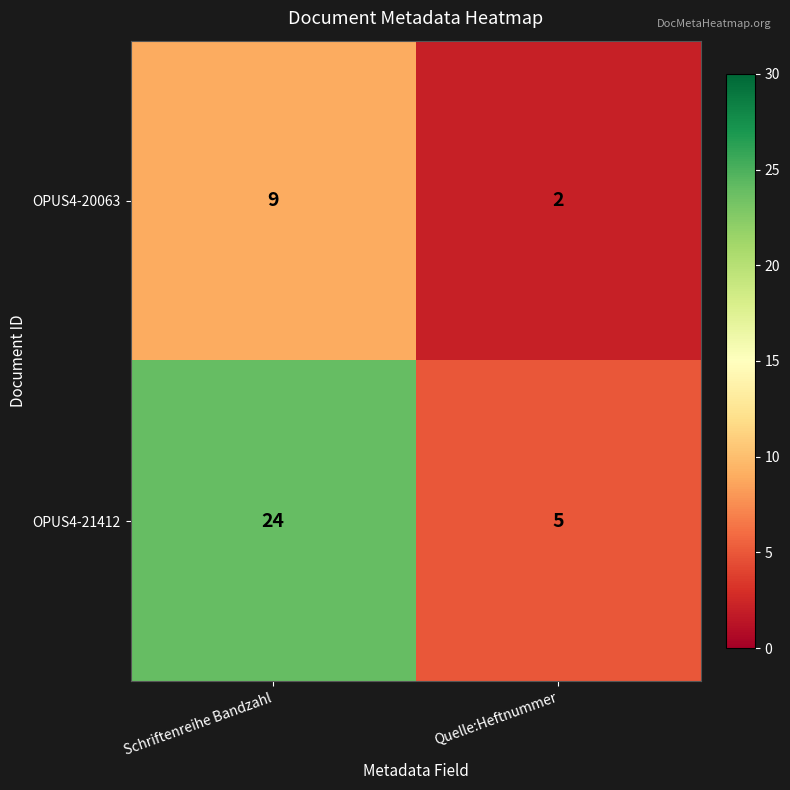

What is the smallest value displayed?

2